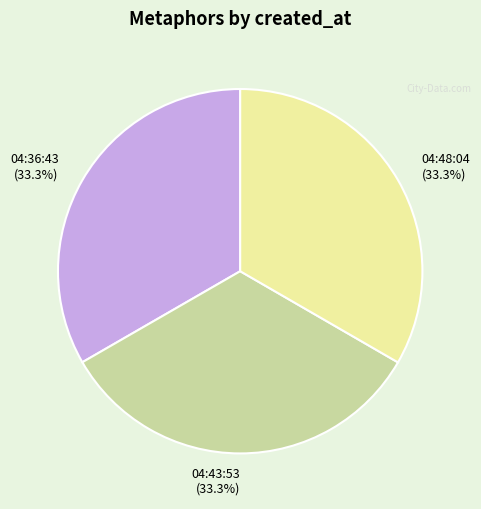

Approximately how many times larger is the value at 04:36:43 compared to 04:43:53?

1.0